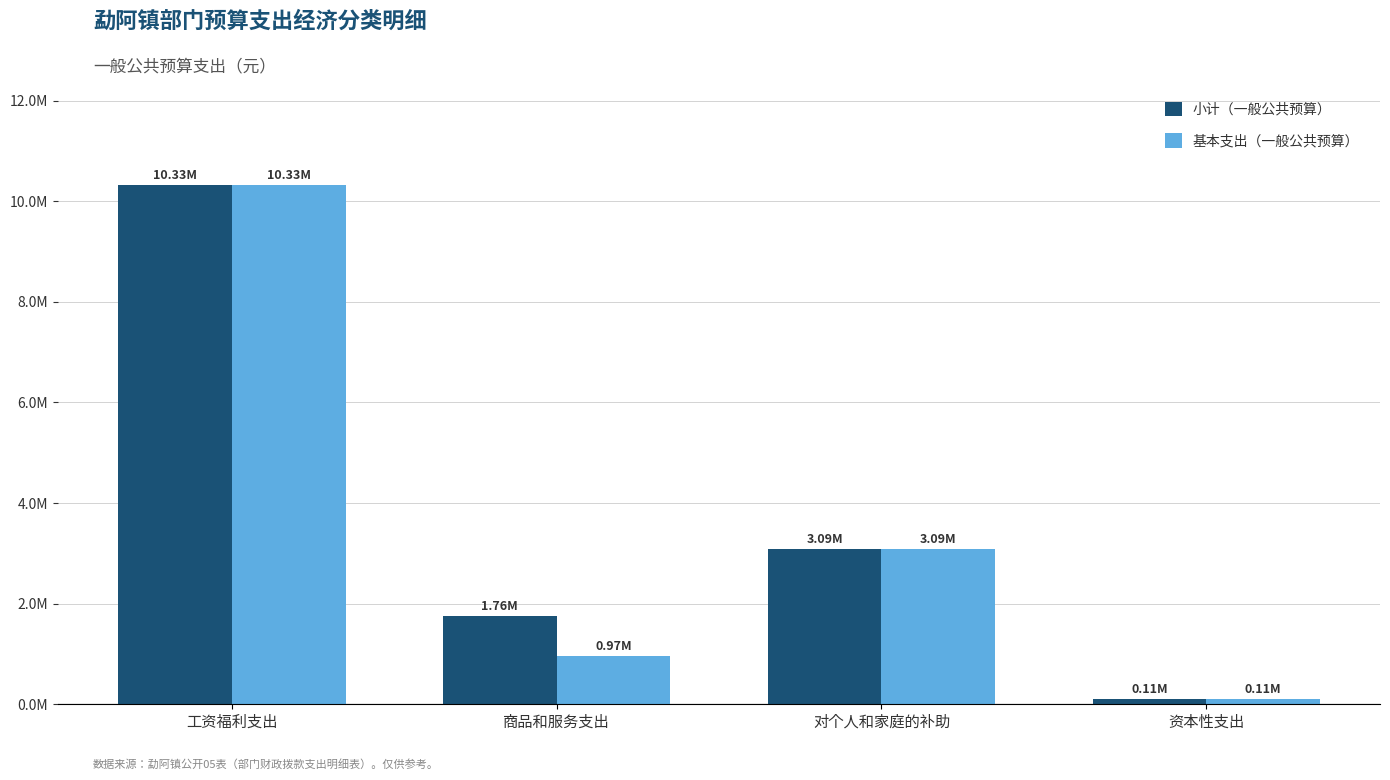

Does the chart contain any negative values?

No